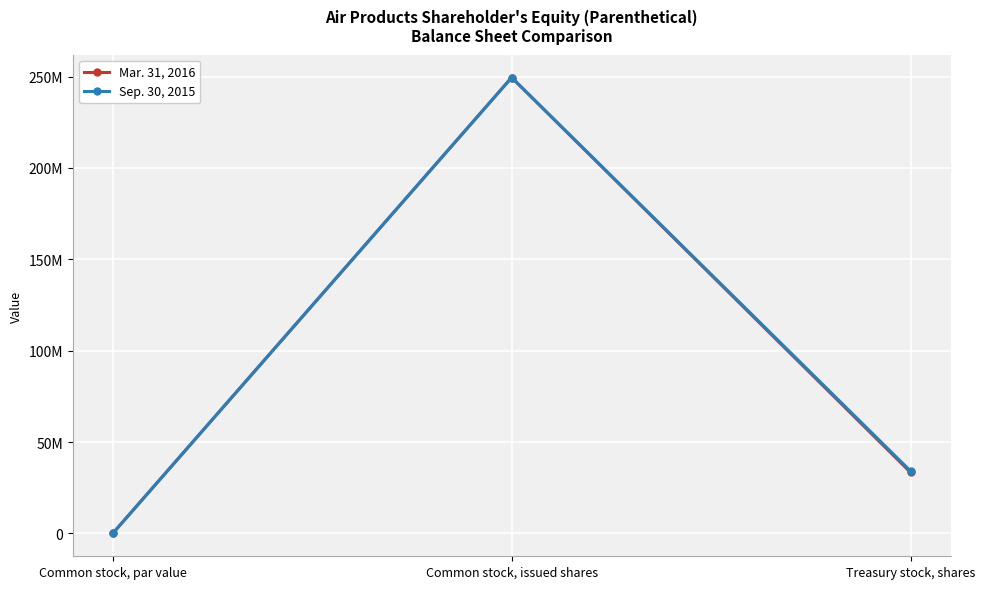

Reading left to right, what are all the values shown in this chart?

Mar. 31, 2016: 1	249455584	33374396
Sep. 30, 2015: 1	249455584	34096471